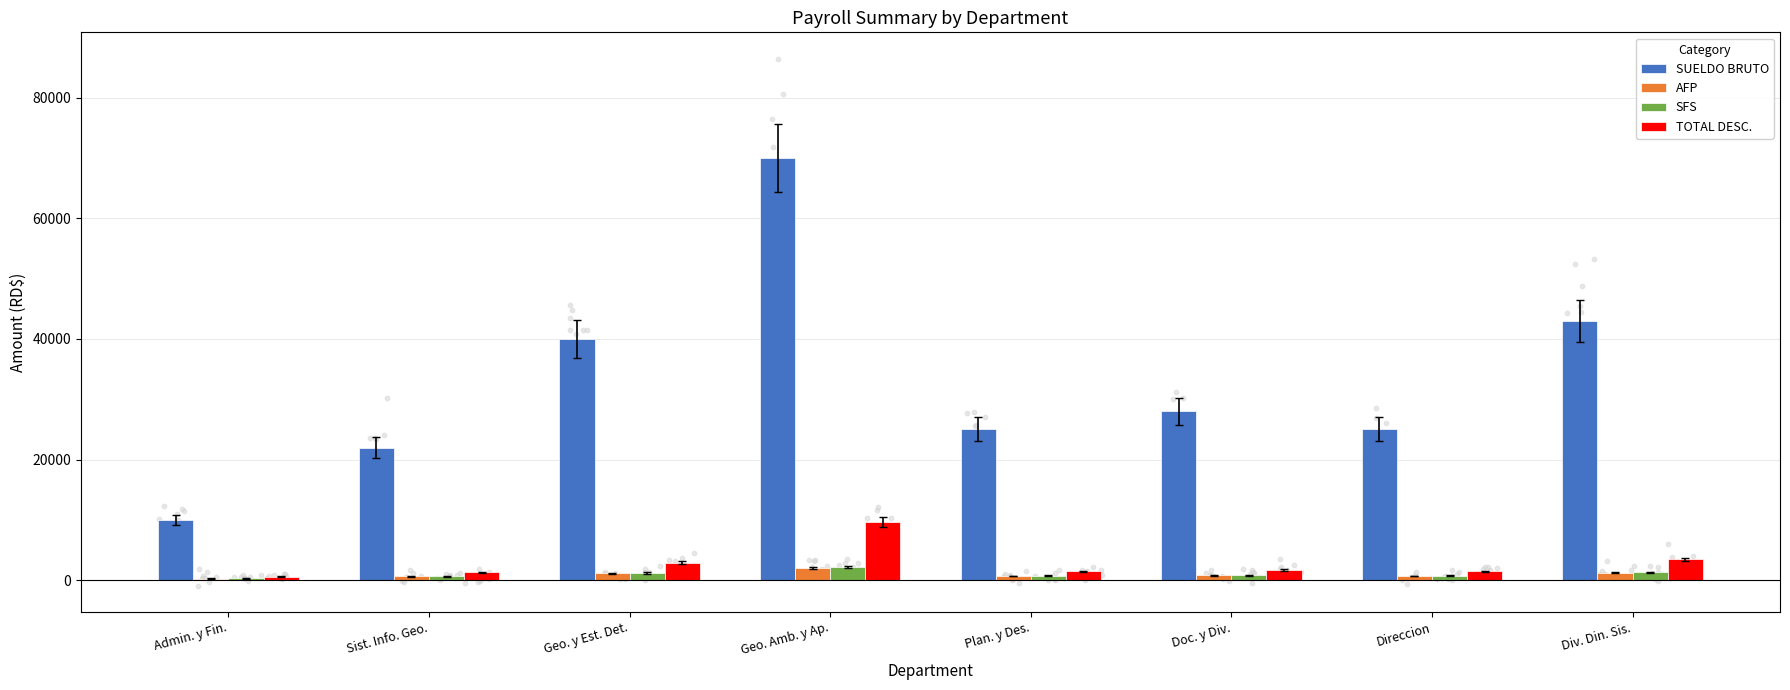

Is the value of TOTAL DESC. at Doc. y Div. greater than the value of SUELDO BRUTO at Geo. Amb. y Ap.?

No